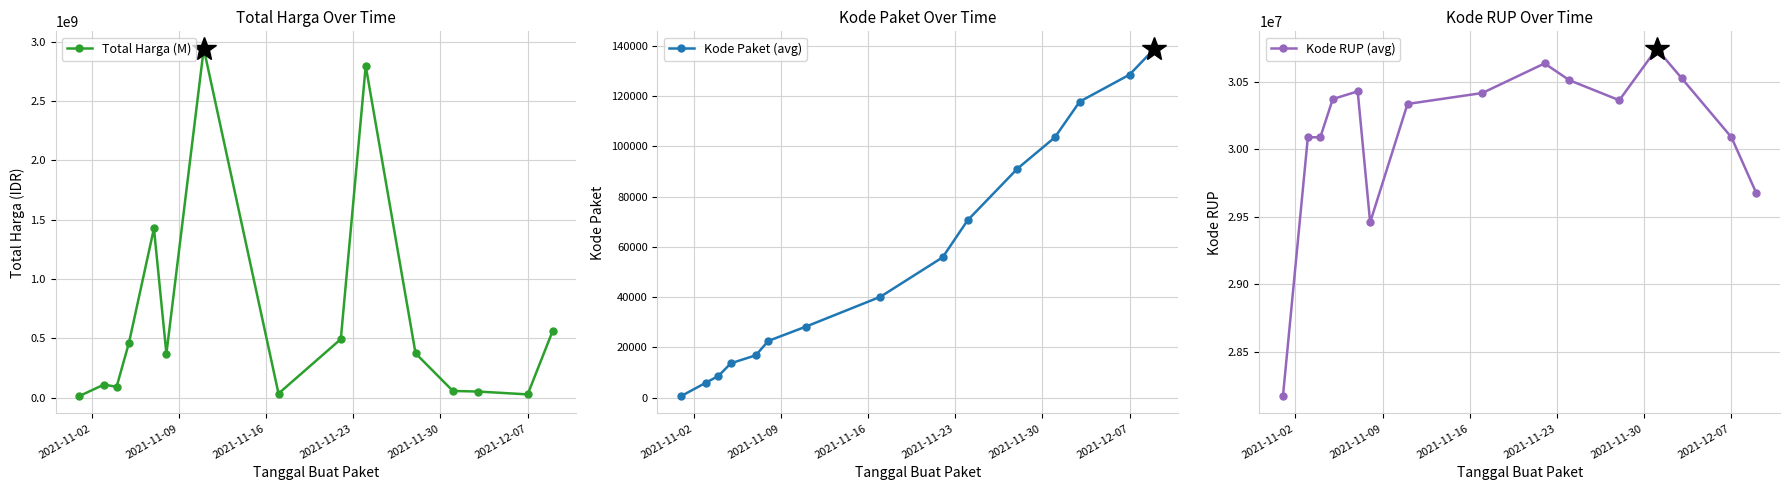

True or false: Kode RUP (avg) and Kode Paket (avg) intersect in this chart.

False